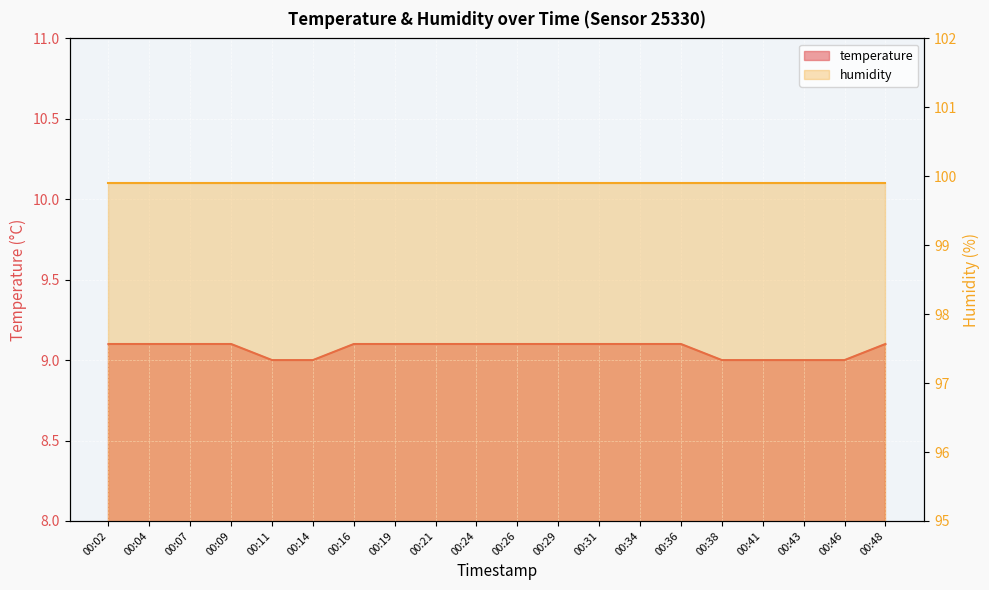

How many values exceed 9?

14